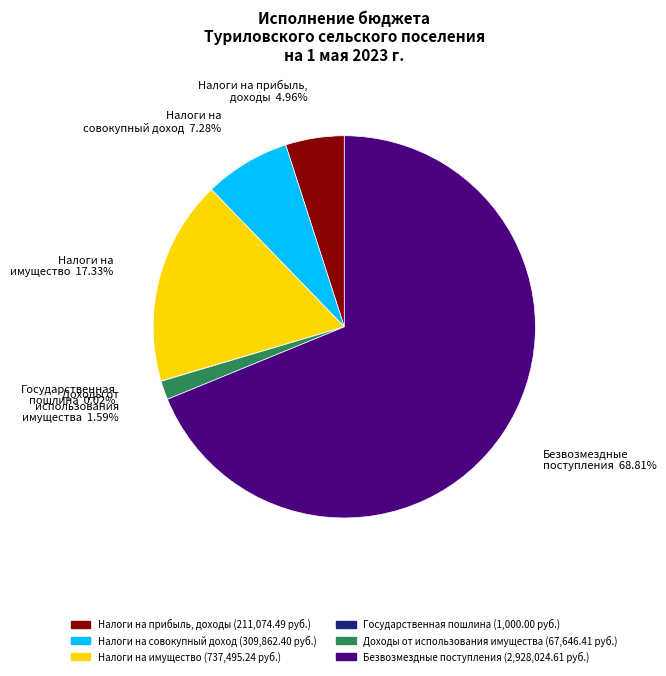

Is there a majority slice in this chart?

Yes